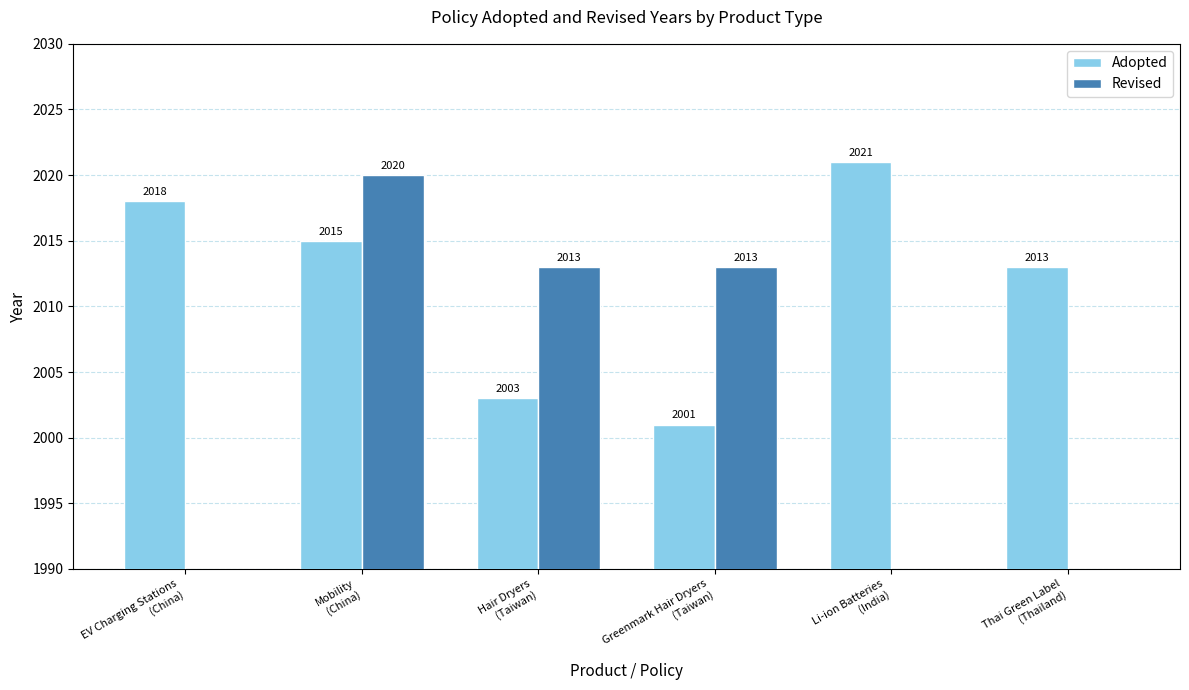

Reading left to right, transcribe all the data shown in this chart.

Adopted: EV Charging Stations
(China)=2018	Mobility
(China)=2015	Hair Dryers
(Taiwan)=2003	Greenmark Hair Dryers
(Taiwan)=2001	Li-ion Batteries
(India)=2021	Thai Green Label
(Thailand)=2013
Revised: EV Charging Stations
(China)=0	Mobility
(China)=2020	Hair Dryers
(Taiwan)=2013	Greenmark Hair Dryers
(Taiwan)=2013	Li-ion Batteries
(India)=0	Thai Green Label
(Thailand)=0